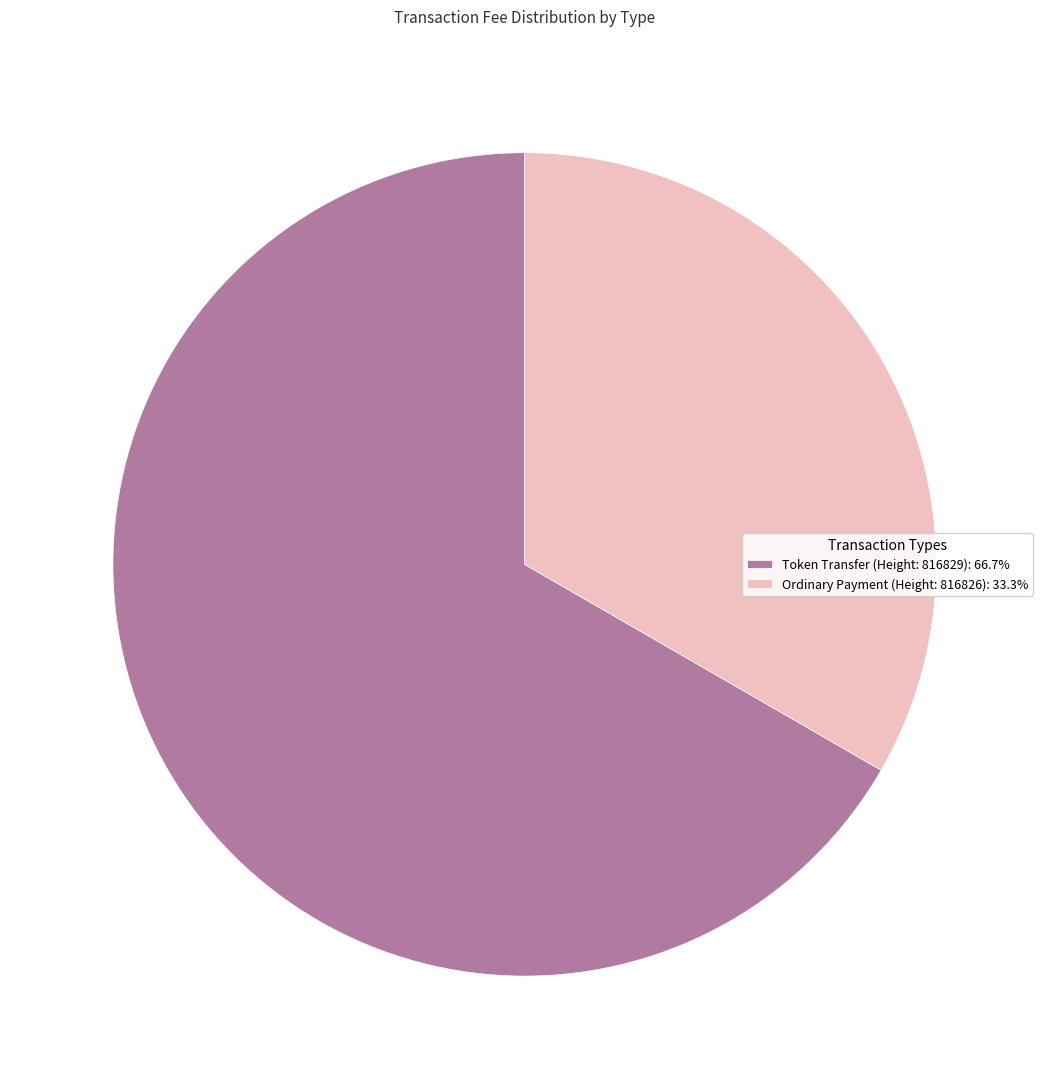

Does any single category account for the majority?

Yes